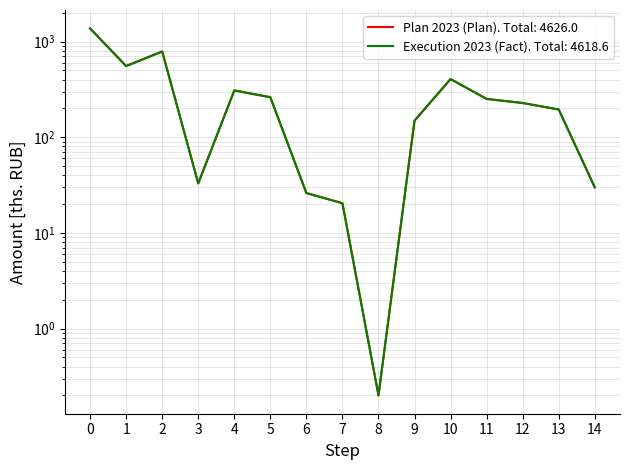

True or false: Plan 2023 (Plan) has a value of 884.5 at 1.

False